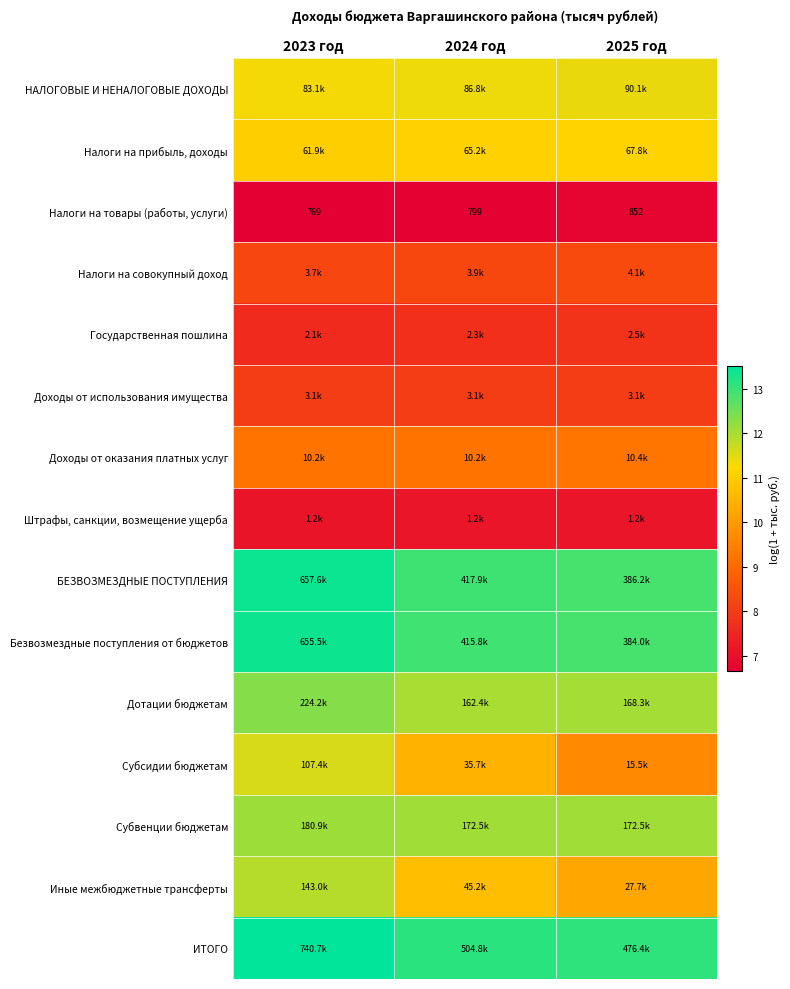

Which label corresponds to the largest value in the chart?

2023 год